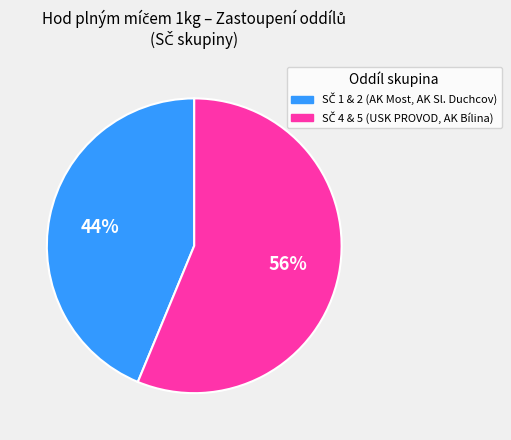

To the nearest percent, what is the average slice percentage?

50%